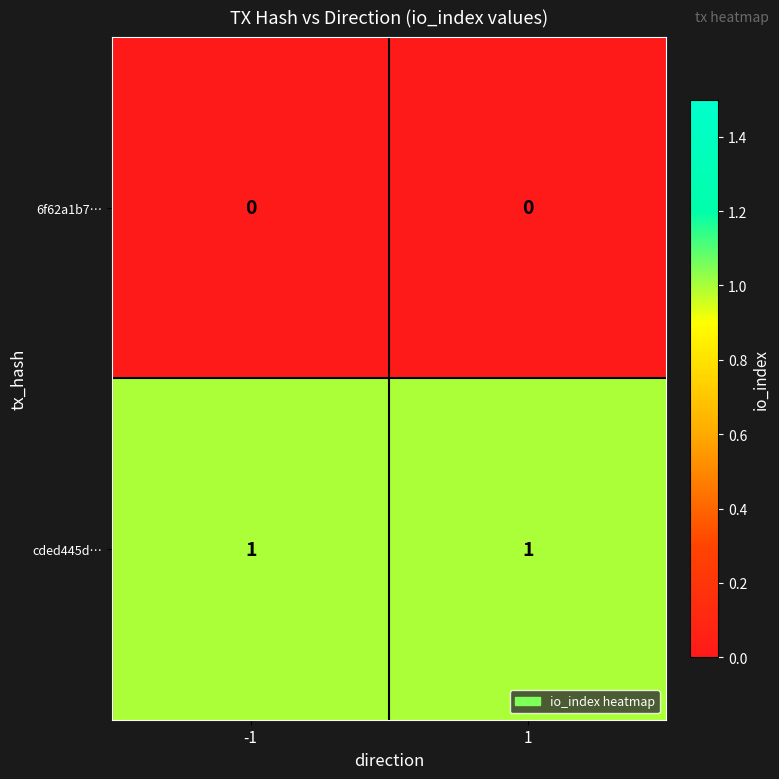

Reading left to right, extract all data points from this chart.

6f62a1b7…: -1=0	1=0
cded445d…: -1=1	1=1